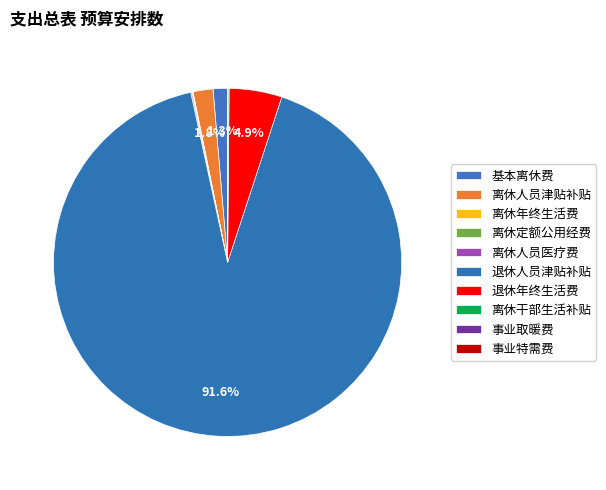

The 离休年终生活费 slice represents 0% of the pie. True or false?

True